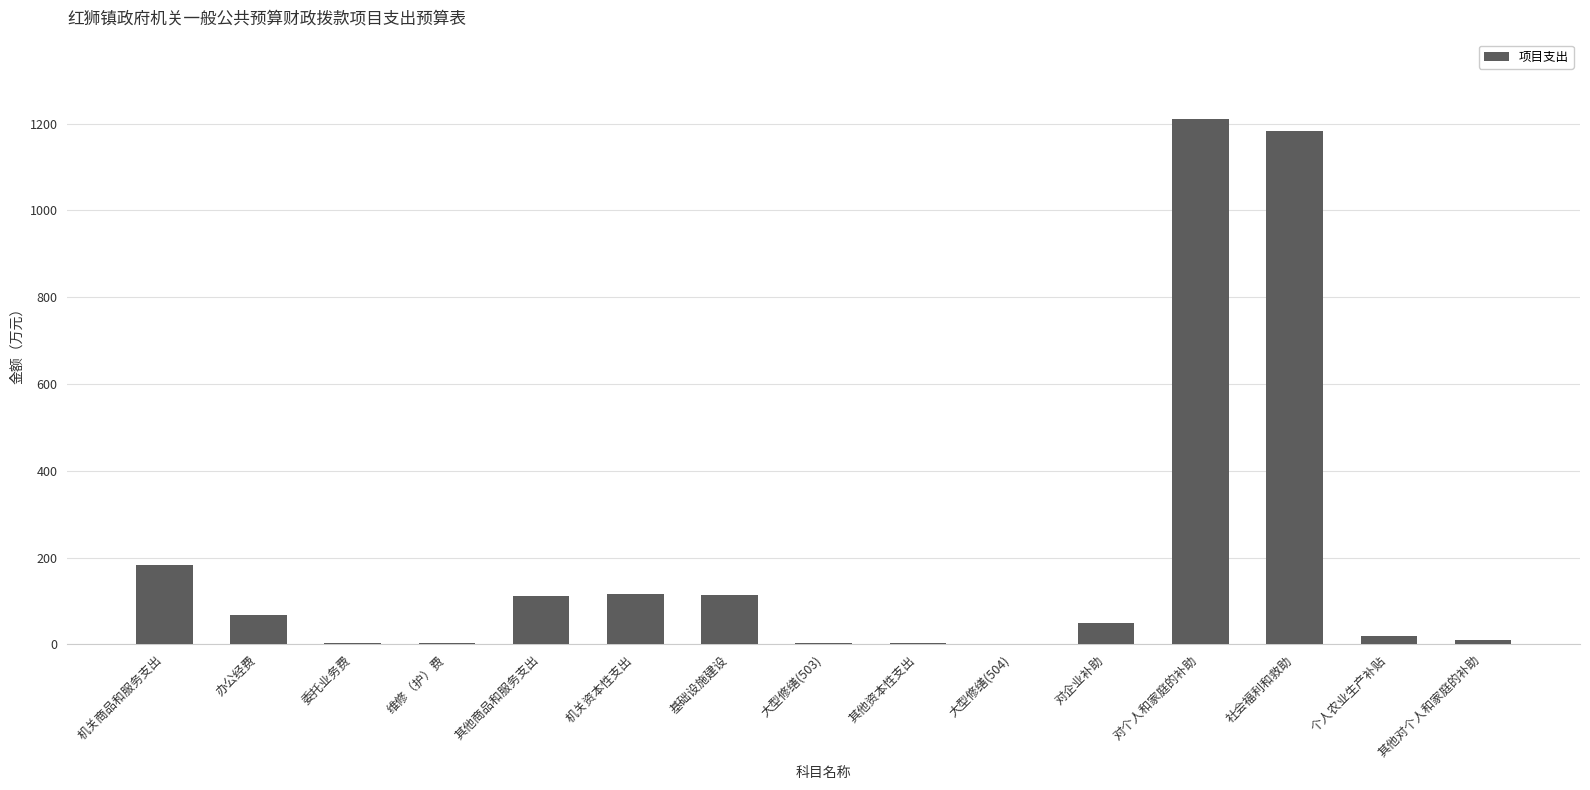

How many series are shown in this chart?

1